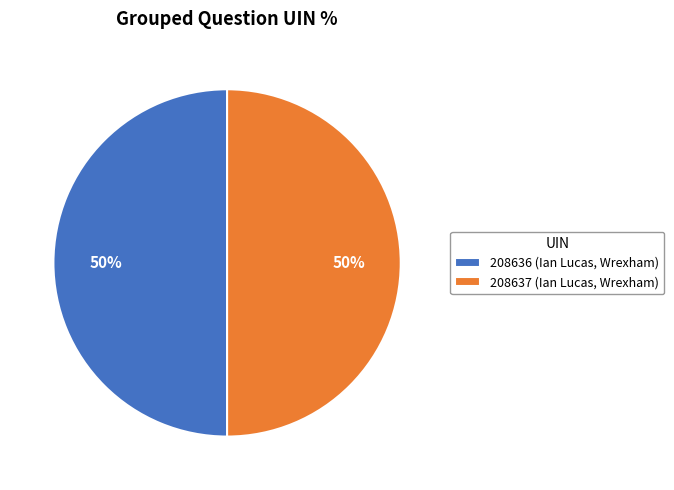

How many segments does this pie chart have?

2